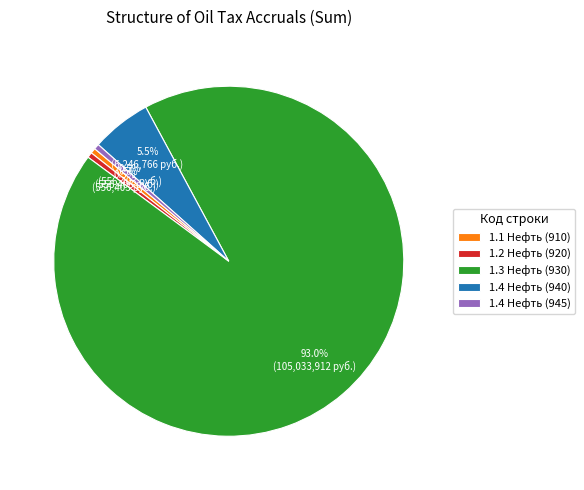

Is there any slice that represents more than half of the pie?

Yes